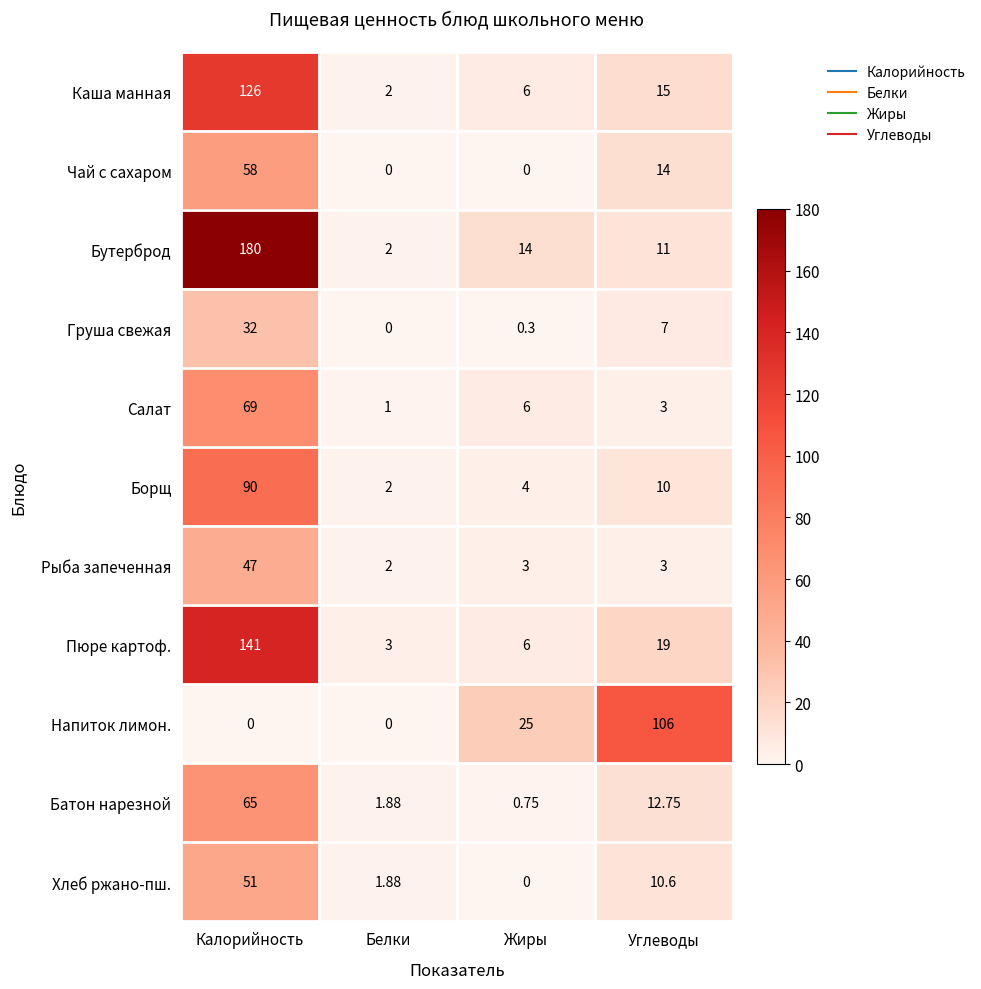

Which series has the largest total across all categories?

Бутерброд